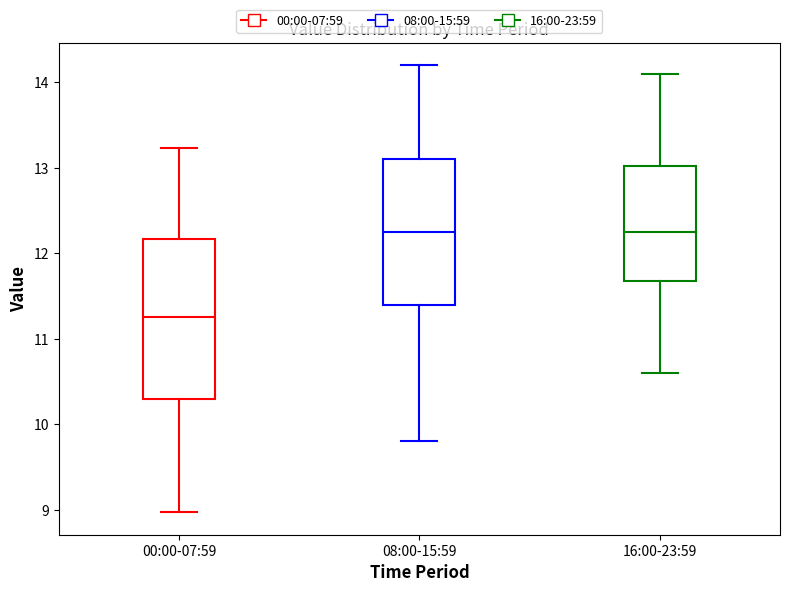

Reading left to right, read every box against the y-axis: the position of its median line, the range the box covers, and the ends of its whiskers. The values are not printed on the chart, so give them approximately, as read against the axis.

00:00-07:59: median 11.3, box 10.3 to 12.2, whiskers 9.0 to 13.2
08:00-15:59: median 12.3, box 11.4 to 13.1, whiskers 9.8 to 14.2
16:00-23:59: median 12.3, box 11.7 to 13.0, whiskers 10.6 to 14.1